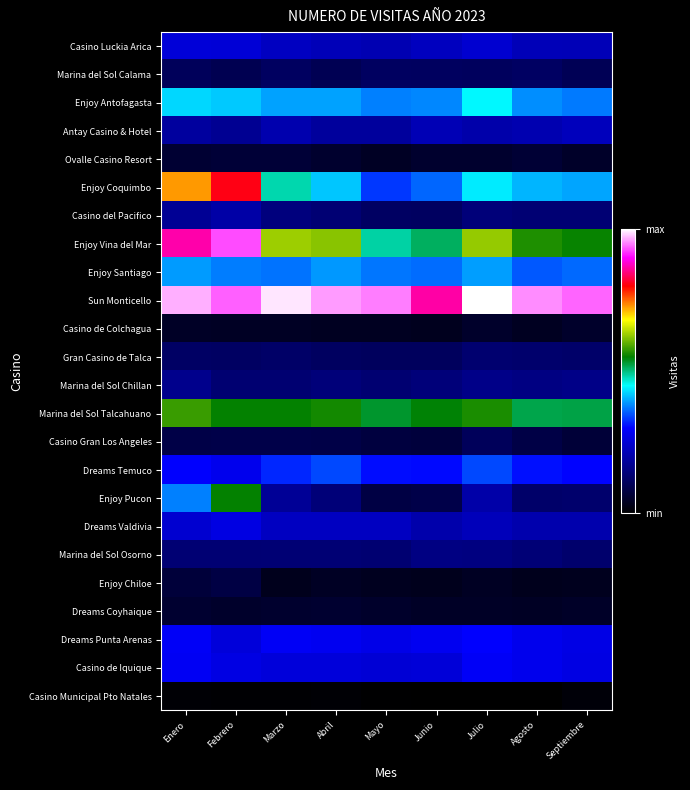

Between Abril and Febrero, which is larger?

Febrero